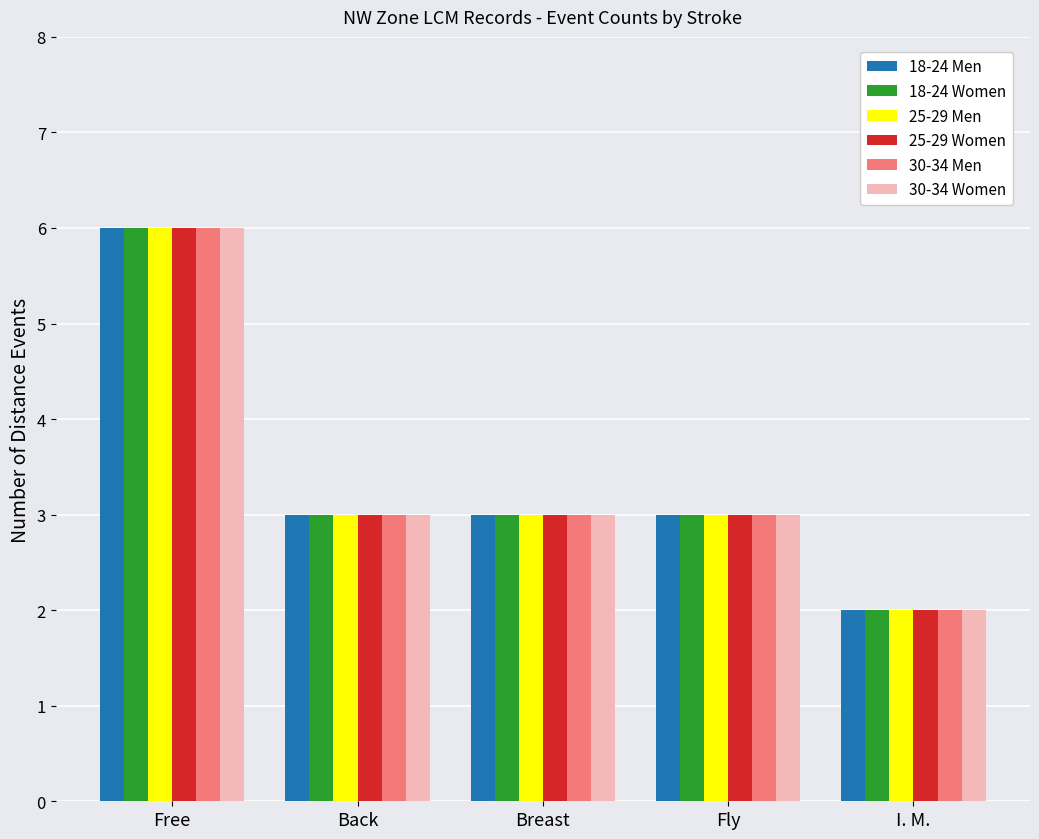

What is the smallest value displayed?

2